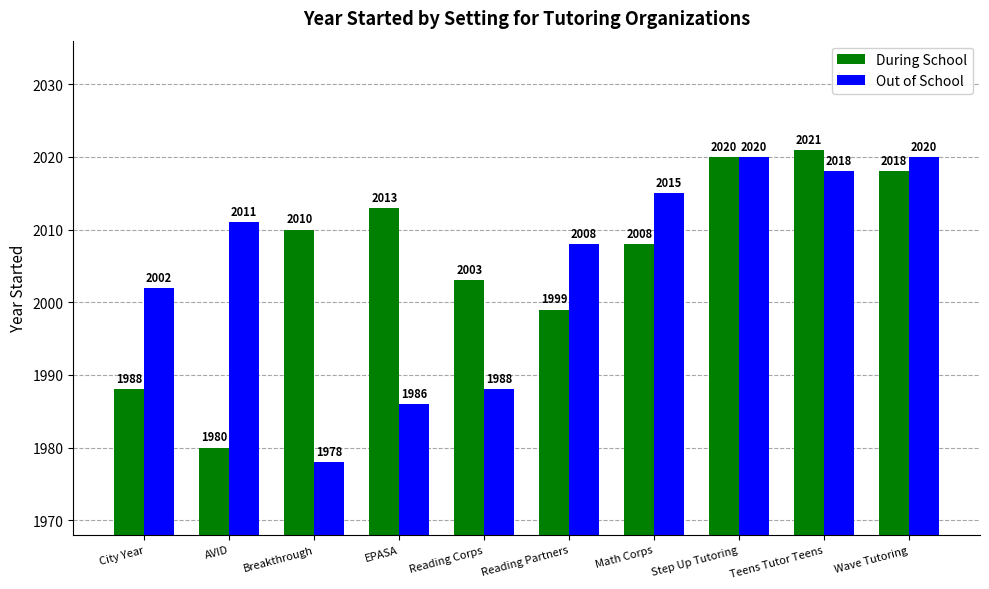

Rank the series by their maximum value, from highest to lowest.

During School, Out of School